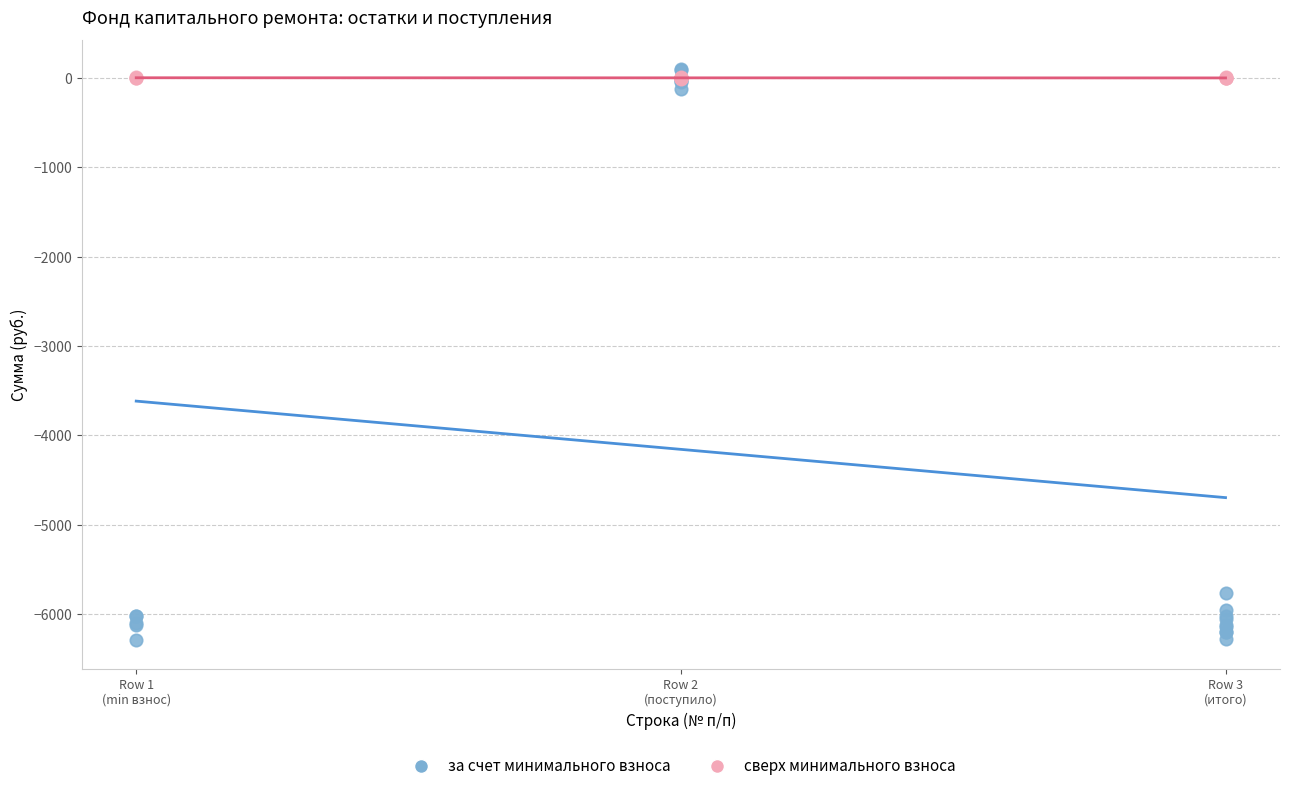

Which series reaches the minimum Y coordinate?

за счет минимального взноса